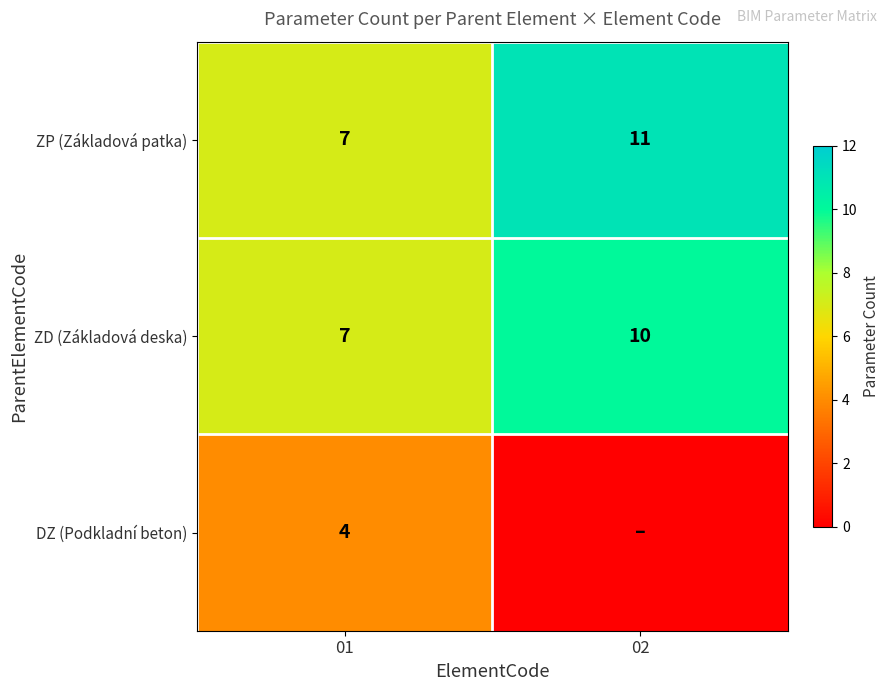

At how many categories does at least one series exceed 3?

2